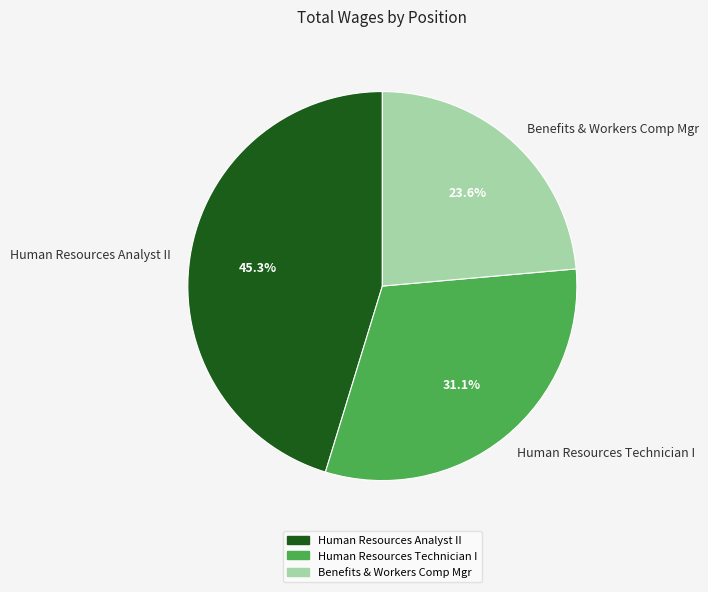

What is the total percentage of Human Resources Technician I and Human Resources Analyst II?

76.4%